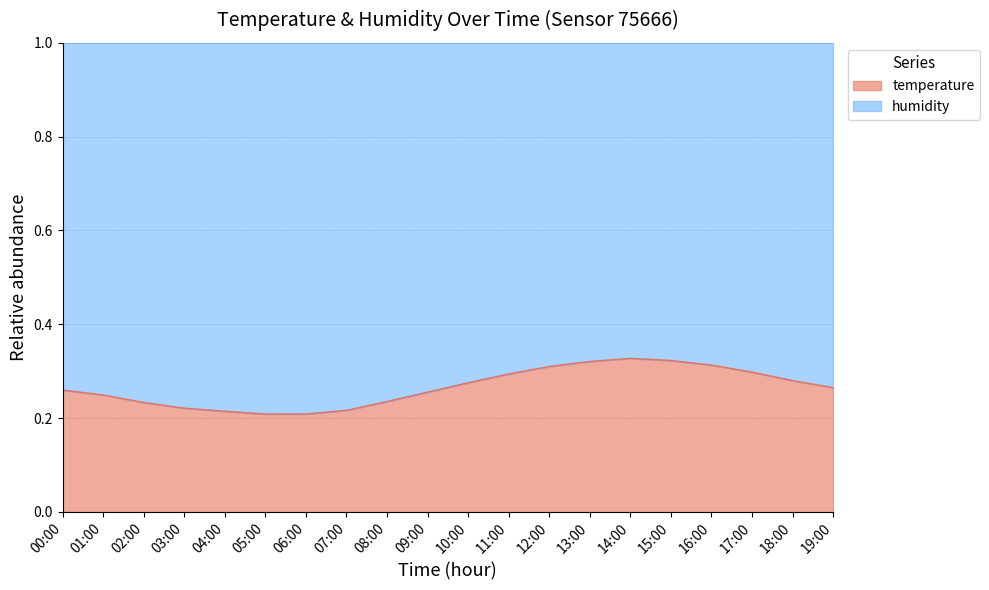

The value at 10:00 is 0.1. True or false?

False